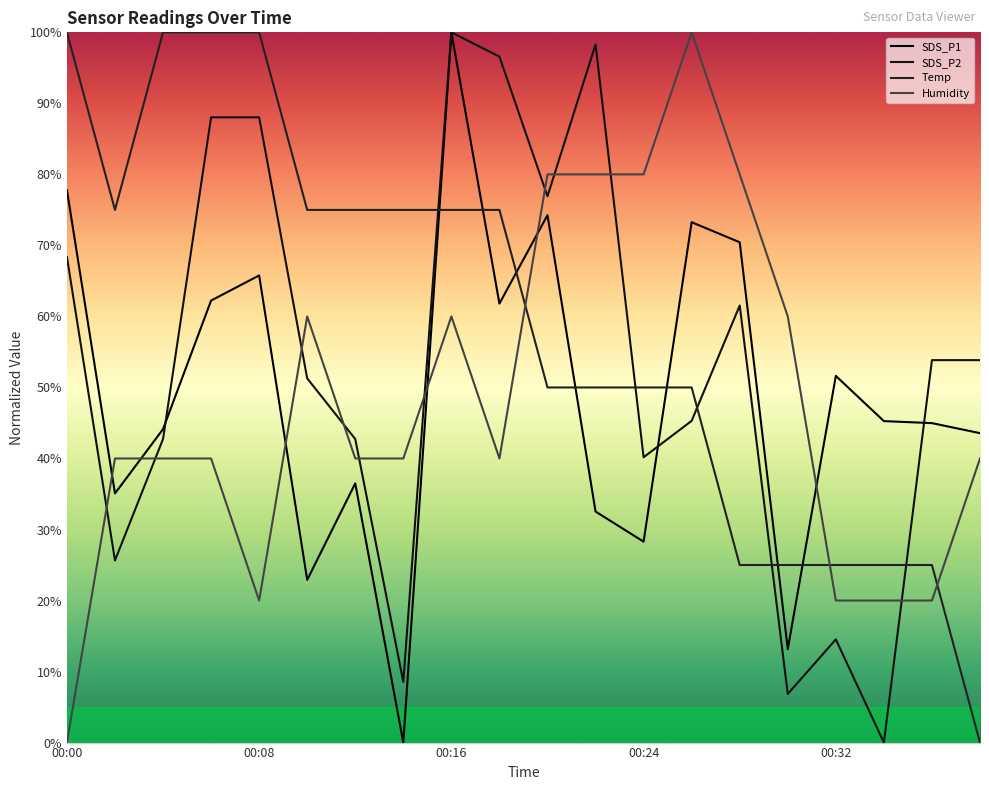

What is the value of the SDS_P1 point at the 13th from the left?

28.3